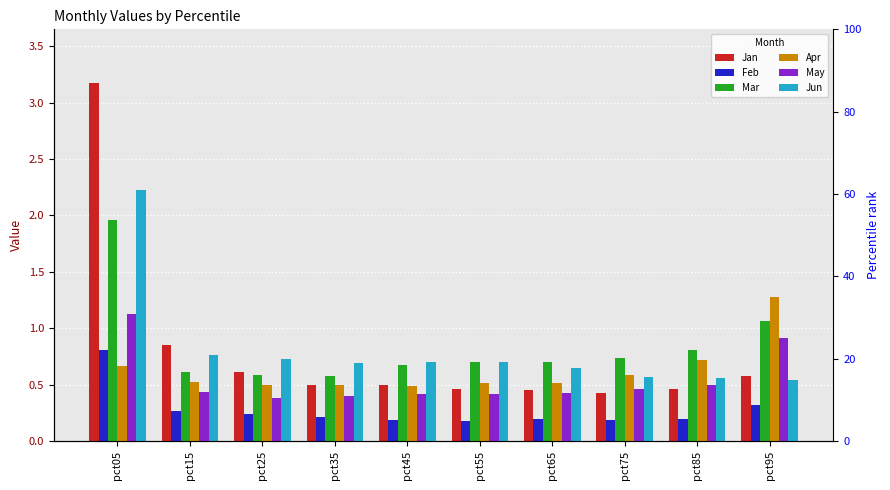

What is the value of the Jan bar at the 4th from the left?

0.5